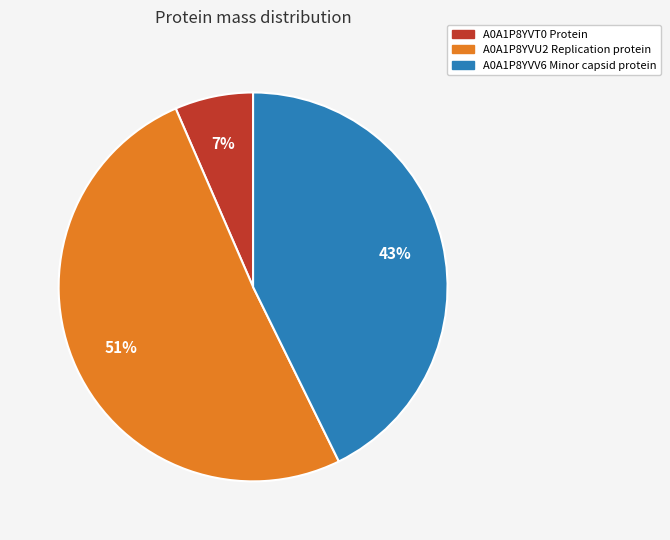

How many slices are in this pie chart?

3